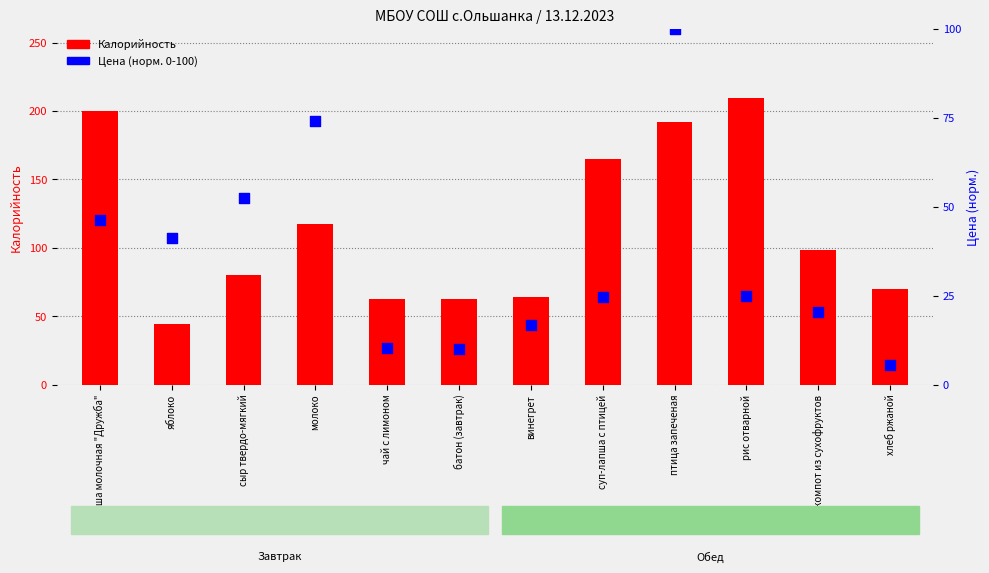

What is the total value across all series at компот из сухофруктов?

119.0